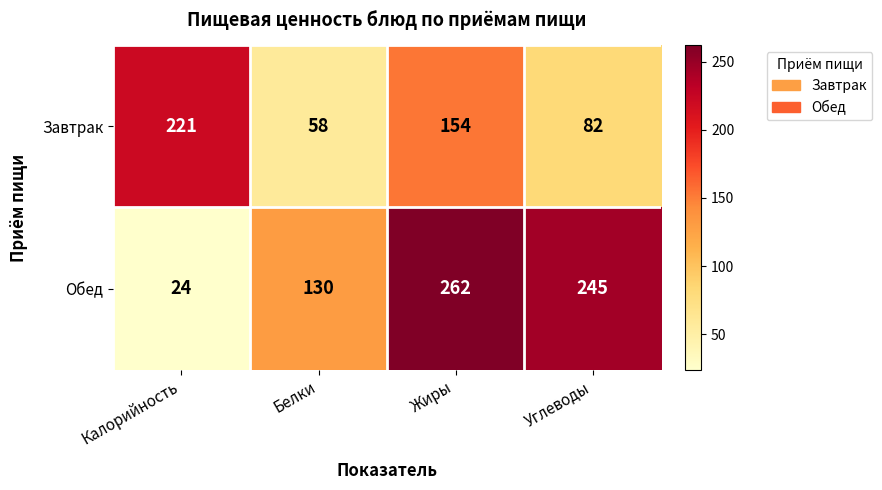

What is the difference between the maximum and second lowest values in the Завтрак series?

139